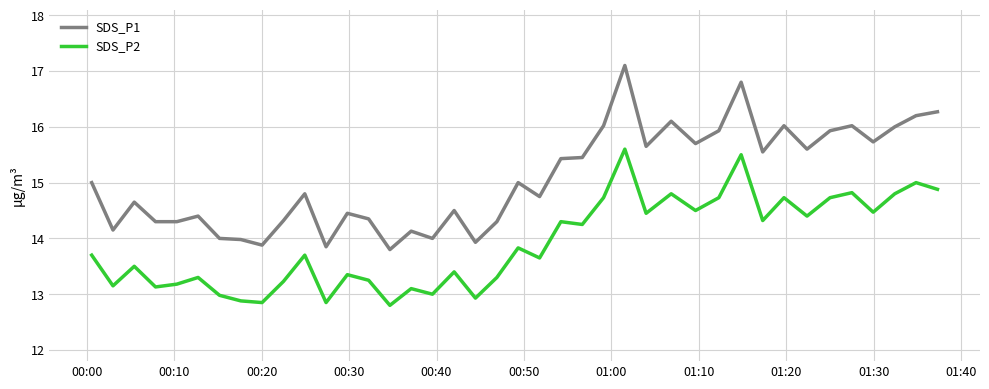

Rank the series by their average value, from highest to lowest.

SDS_P1, SDS_P2